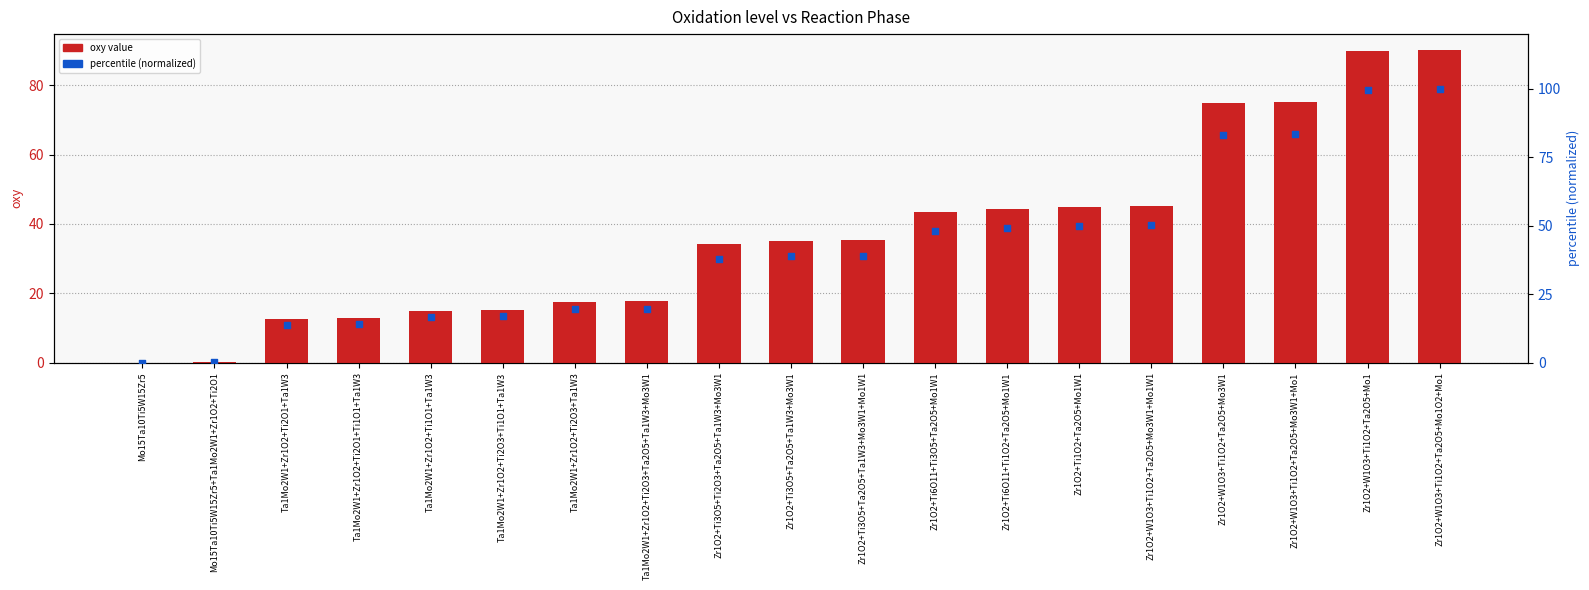

What are all the series names shown in the legend?

oxy value, percentile (normalized)